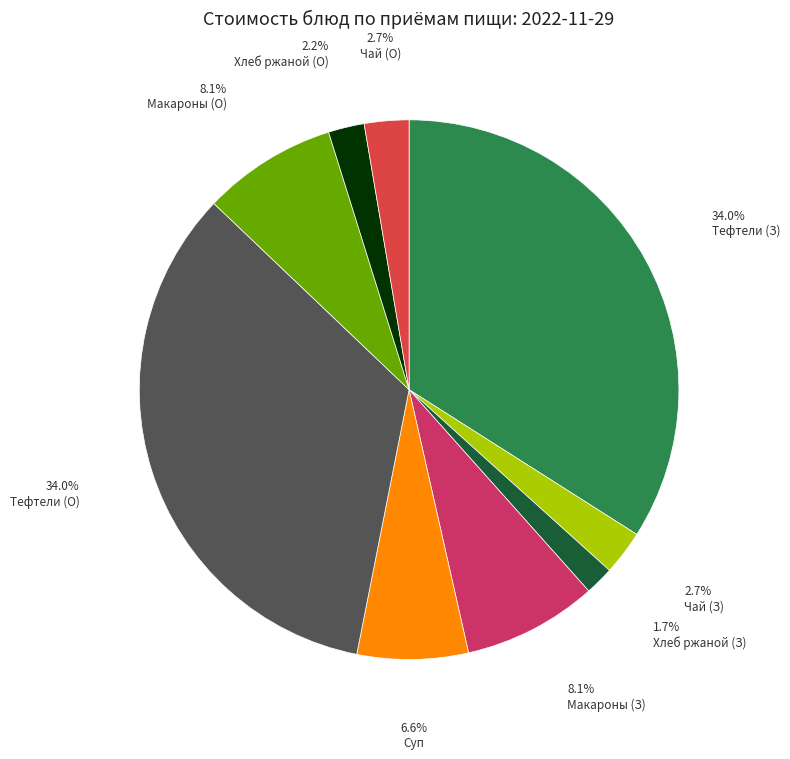

How many segments does this pie chart have?

9